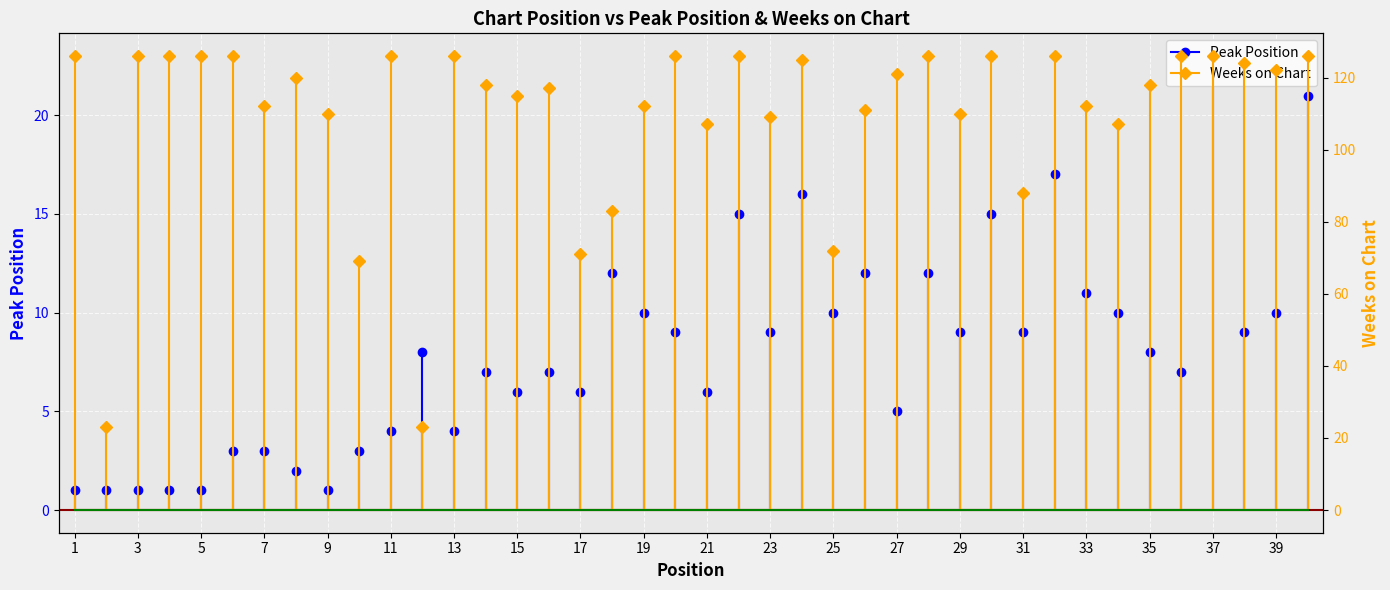

What is the highest value of the Weeks on Chart series?

126